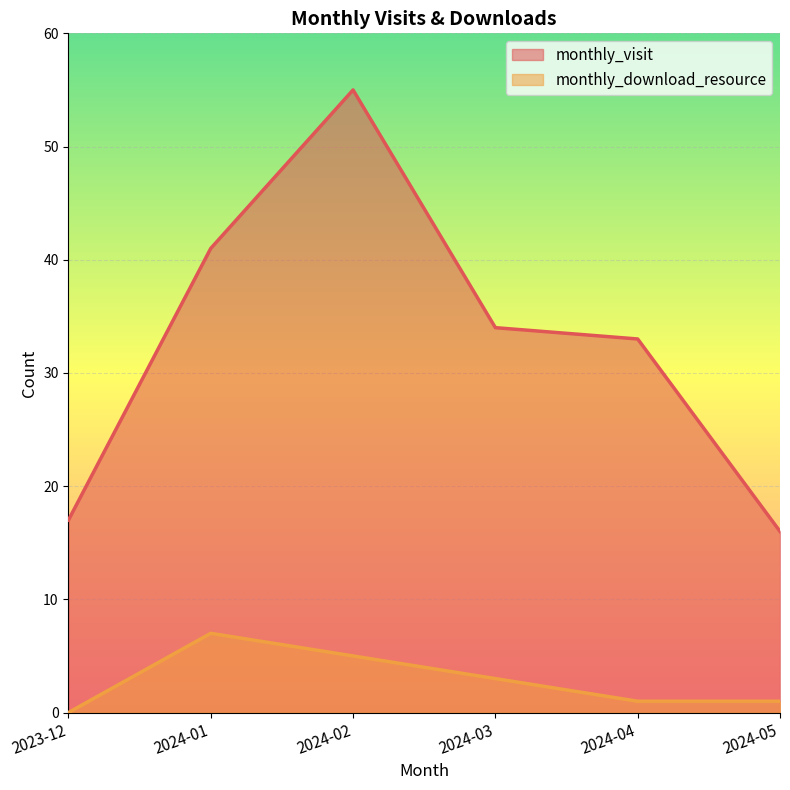

True or false: monthly_visit and monthly_download_resource cross at least once.

False